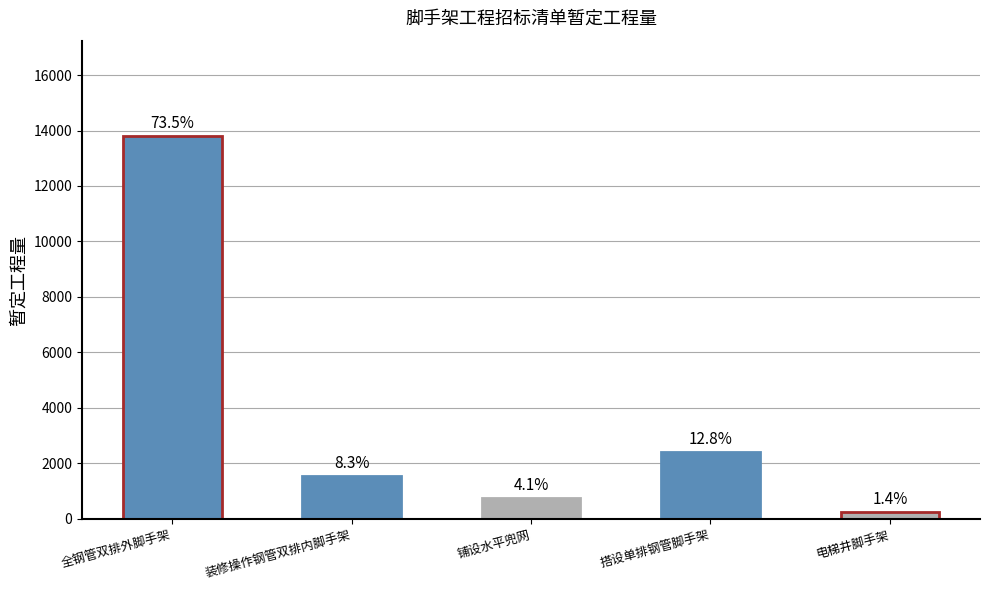

How many bars are there in total?

5